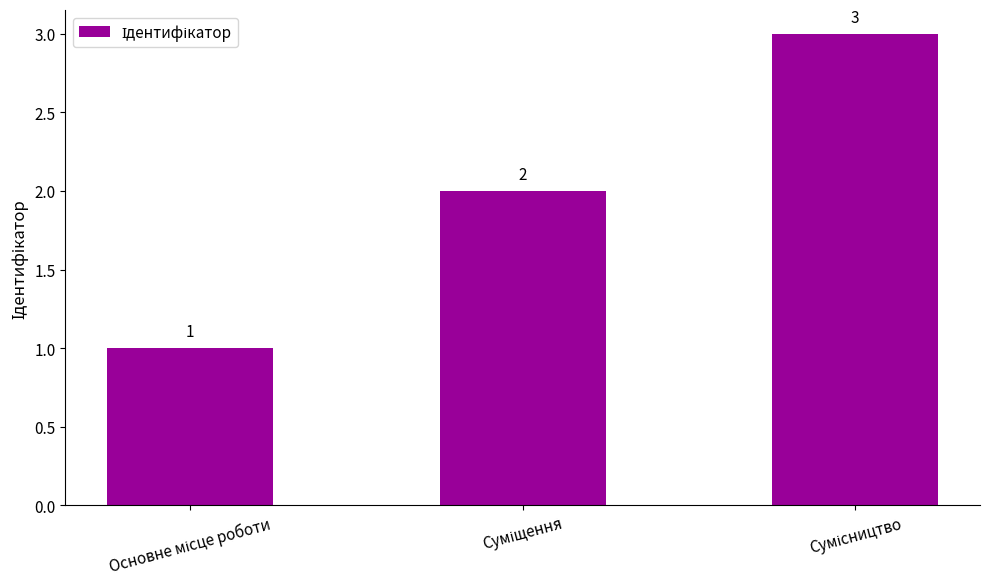

How many values are below 2?

1